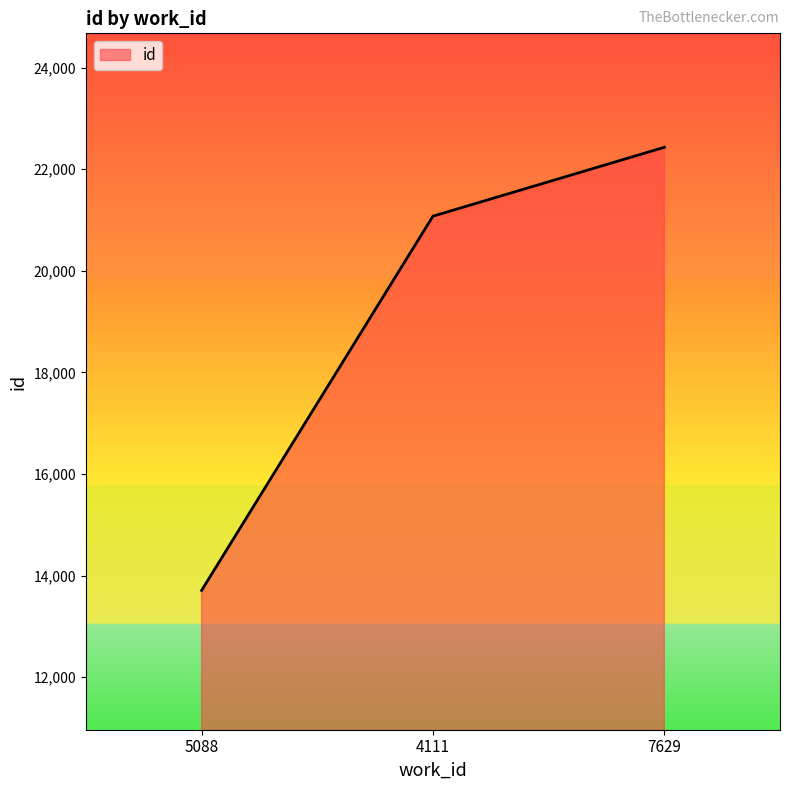

The chart shows a value of 13708 at 5088. True or false?

True